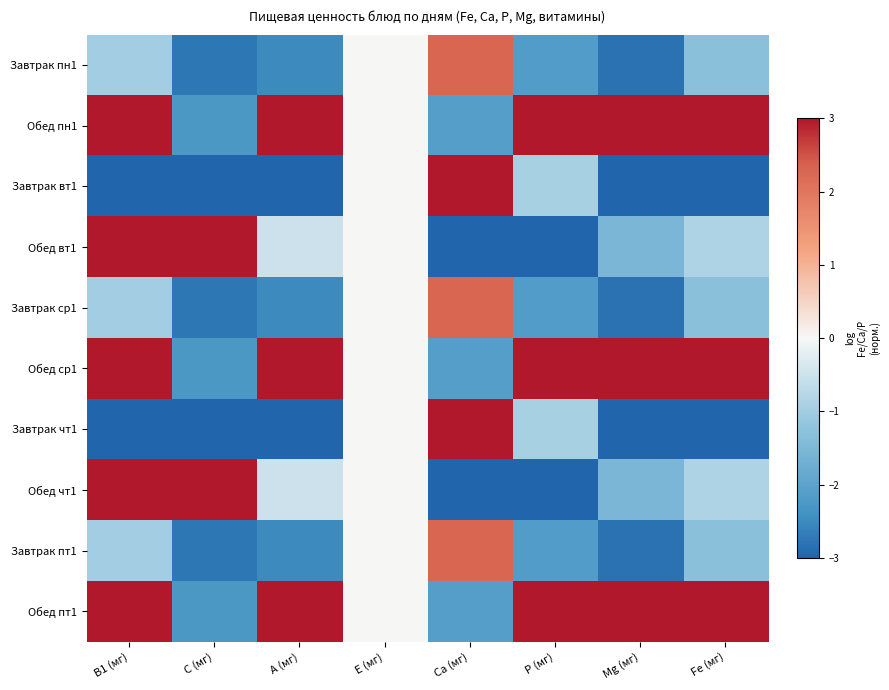

Which label corresponds to the largest value in the chart?

B1 (мг)